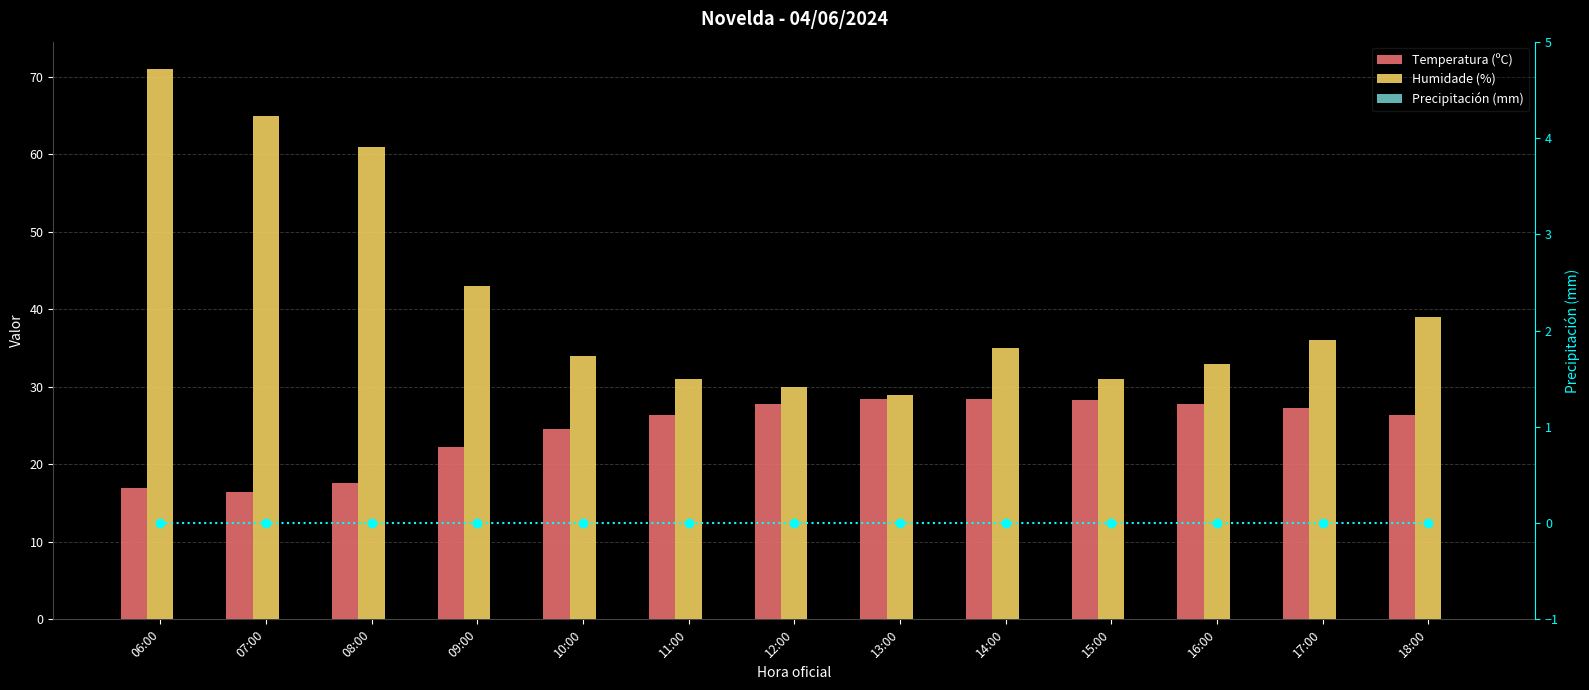

What position from the left is 17:00?

12